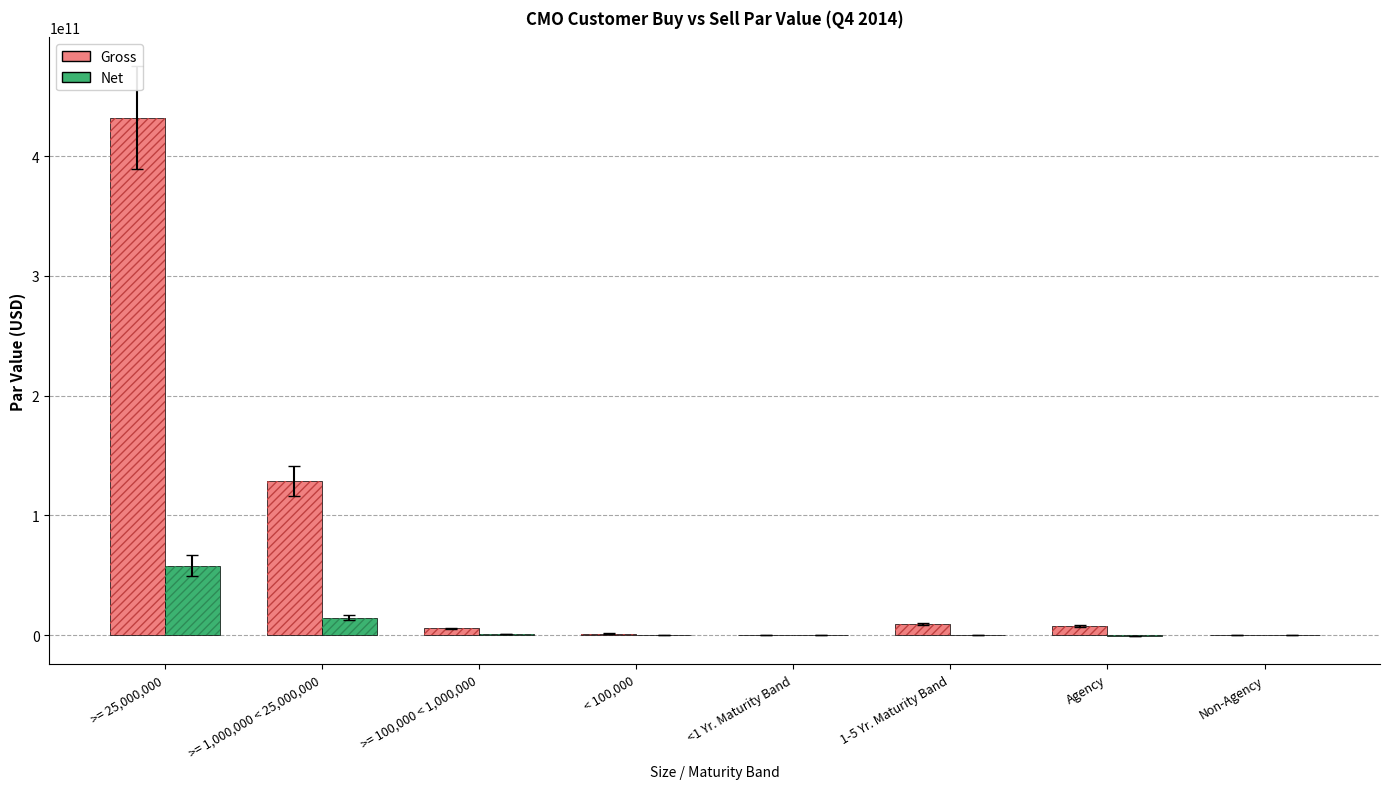

The value of Net at >= 1,000,000 < 25,000,000 is 8887689957.3. True or false?

False